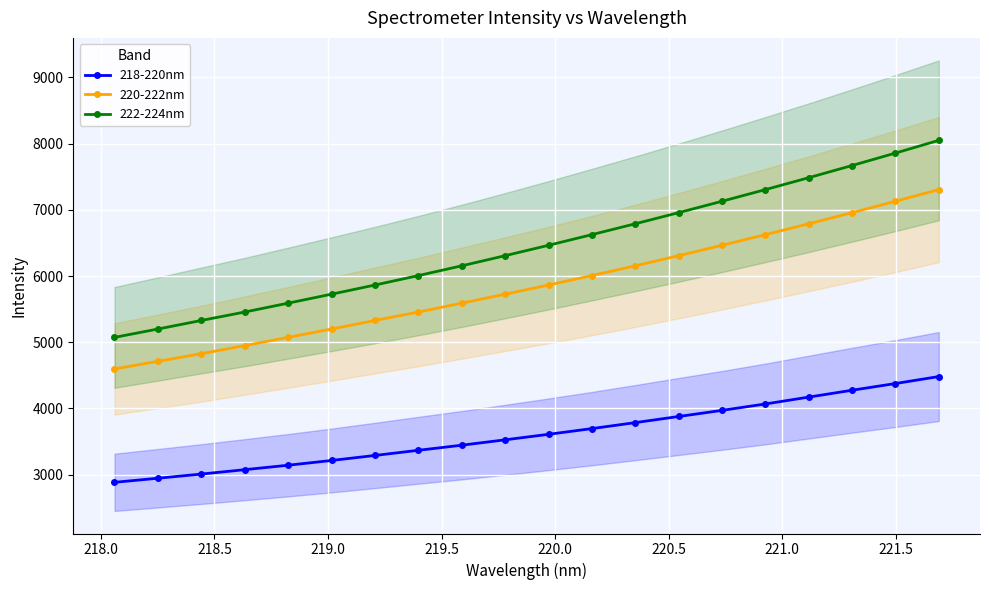

Reading left to right, what are all the values shown in this chart?

218-220nm: 2884.6	2946.5	3009.4	3075.7	3142.9	3214.7	3290.6	3368.4	3445.2	3526.7	3609.8	3696.2	3786.4	3879.0	3971.5	4068.2	4171.9	4275.6	4376.9	4482.2
220-222nm: 4596.9	4712.3	4828.0	4949.9	5074.2	5200.3	5329.6	5456.7	5591.0	5726.7	5864.6	6007.4	6155.0	6308.0	6465.0	6626.0	6790.0	6958.0	7130.0	7306.0
222-224nm: 5074.2	5200.3	5329.6	5456.7	5591.0	5726.7	5864.6	6007.4	6155.0	6308.0	6465.0	6626.0	6790.0	6958.0	7130.0	7306.0	7486.0	7670.0	7858.0	8050.0